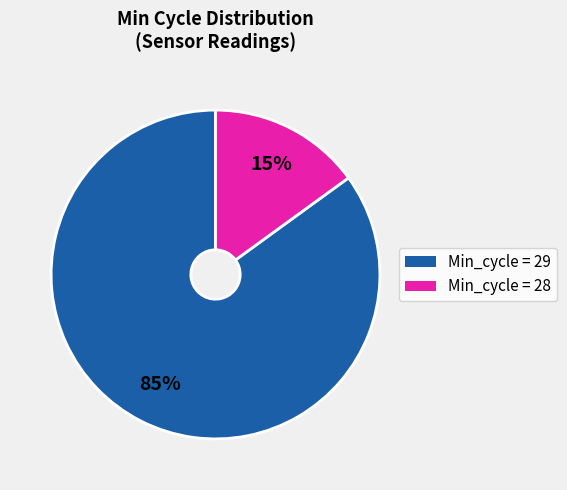

Does any single category account for the majority?

Yes